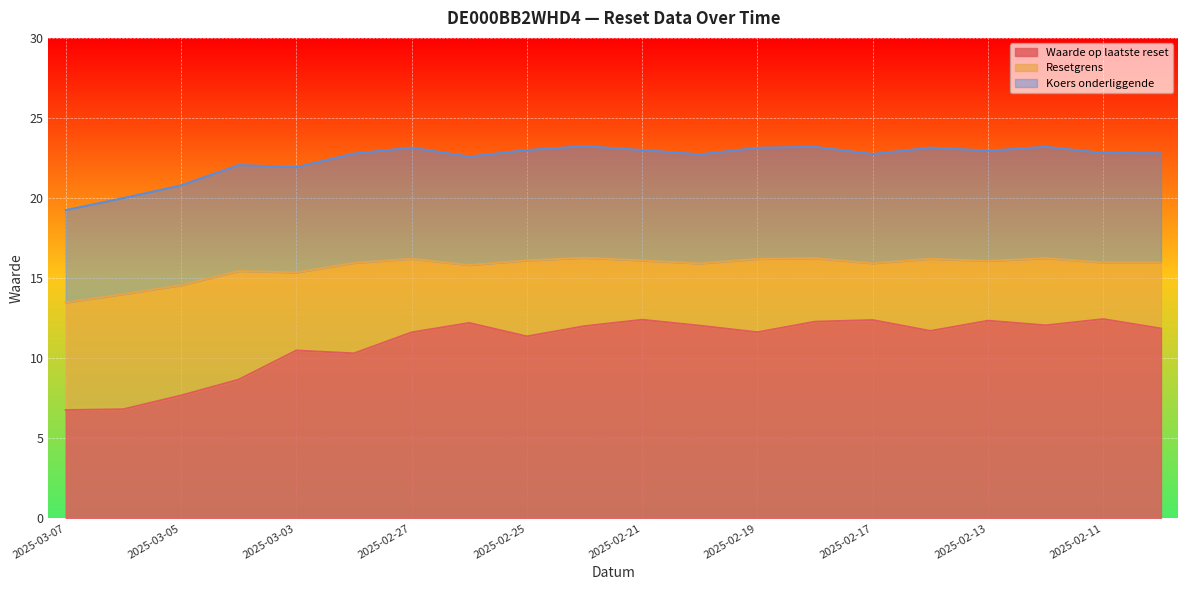

What are all the series names shown in the legend?

Waarde op laatste reset, Resetgrens, Koers onderliggende